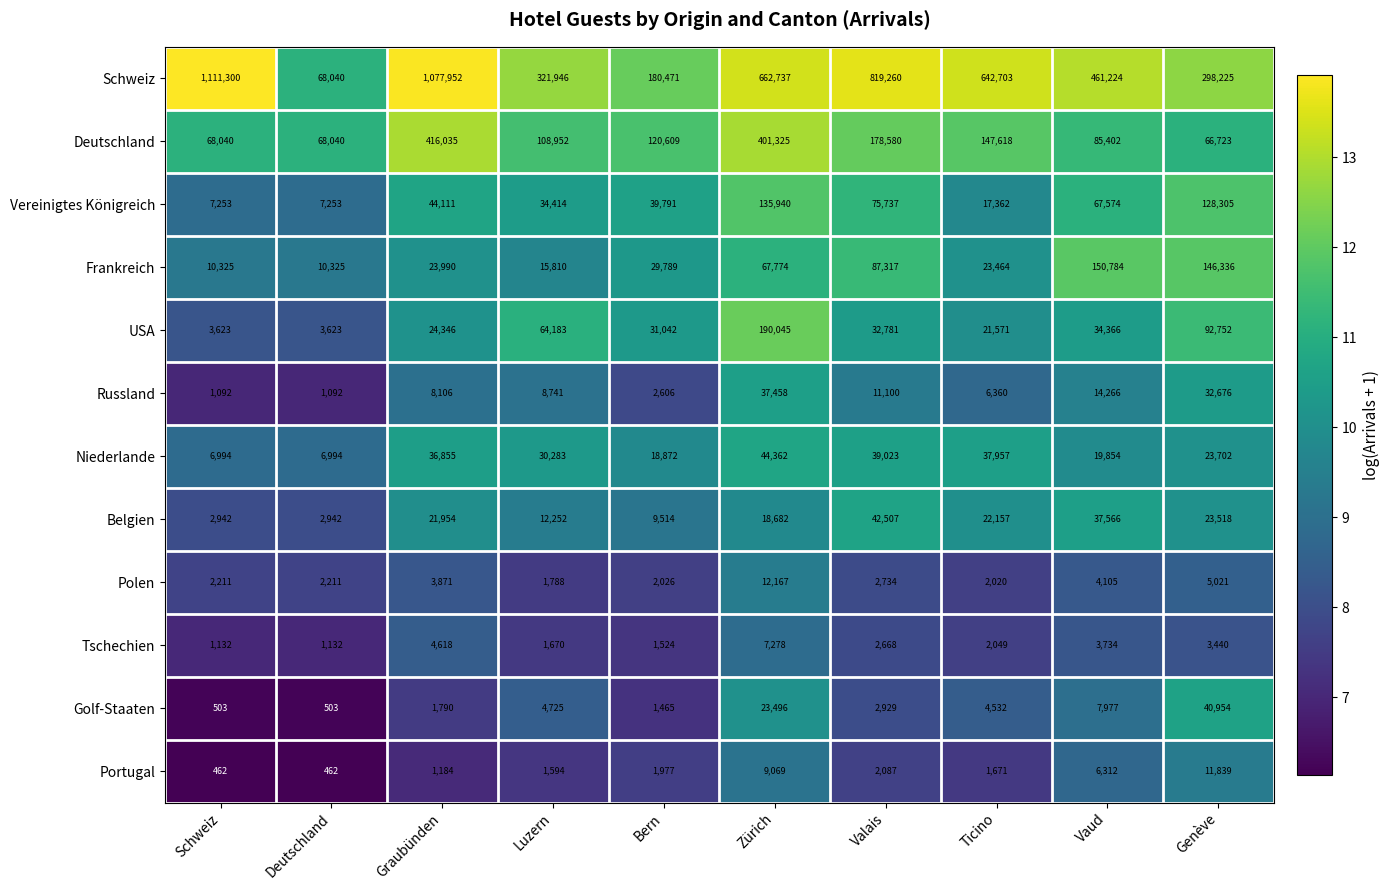

What is the minimum value for Deutschland?

66723